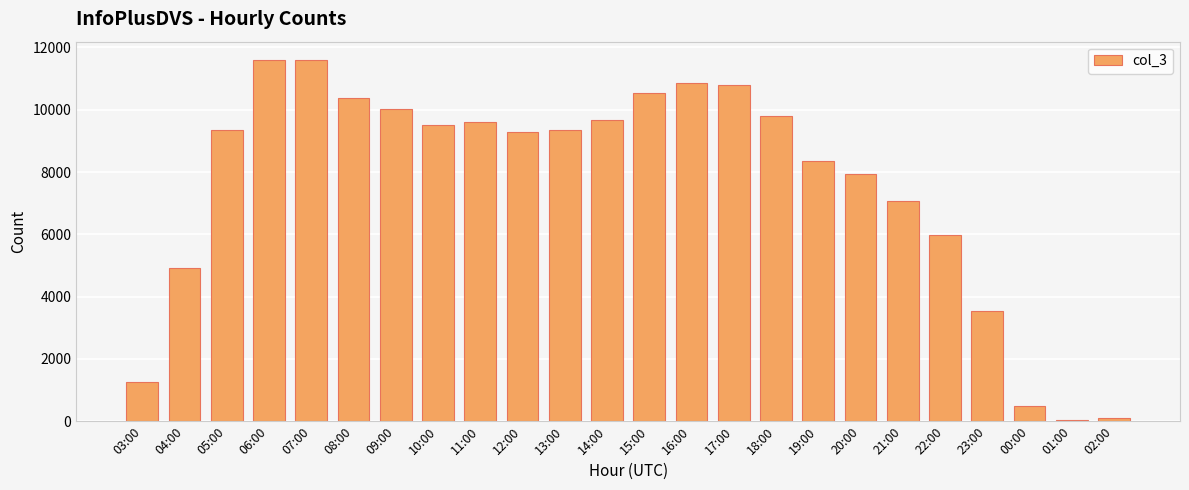

The chart shows a value of 15813 at 10:00. True or false?

False